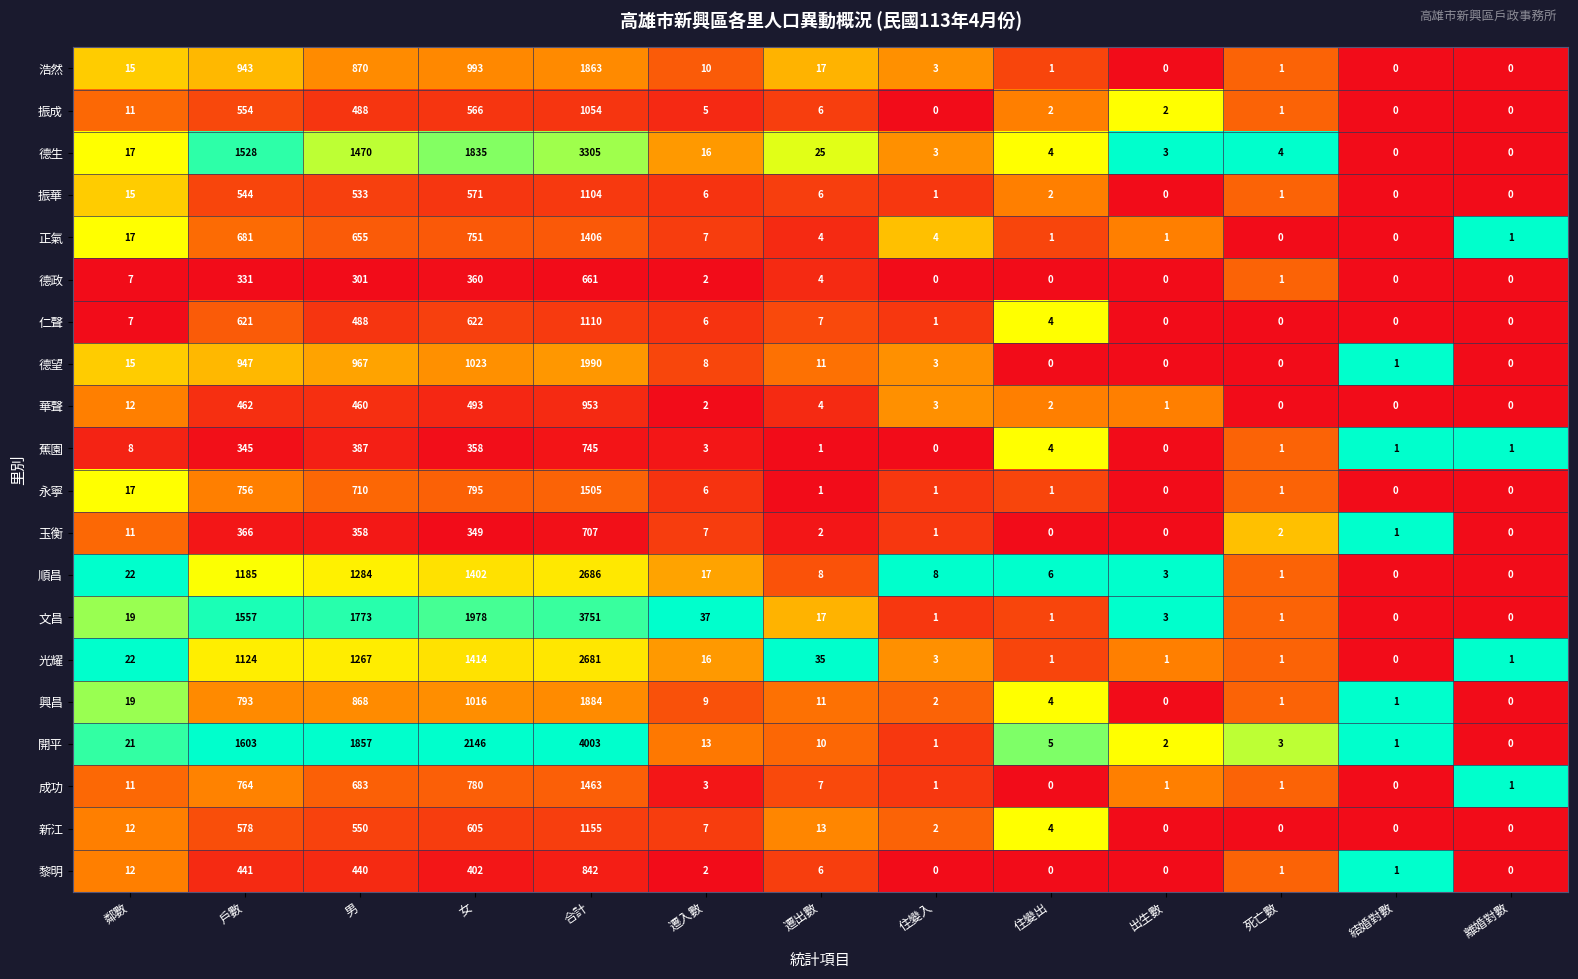

What is the total value across all series at 合計?

34868